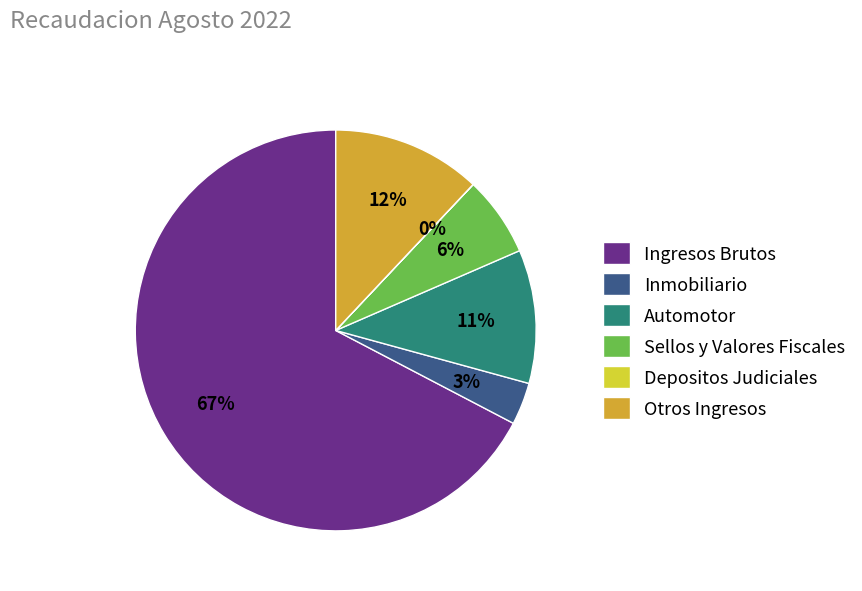

Is there any slice that represents more than half of the pie?

Yes